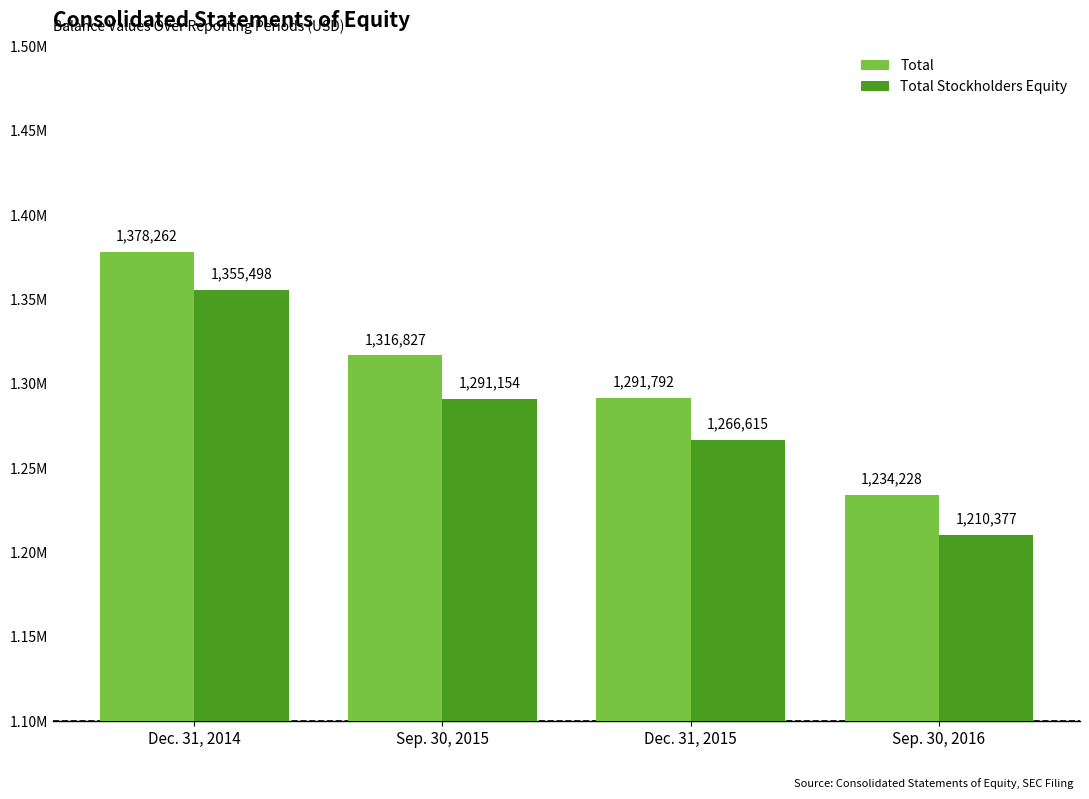

Does the chart contain stacked bars?

No